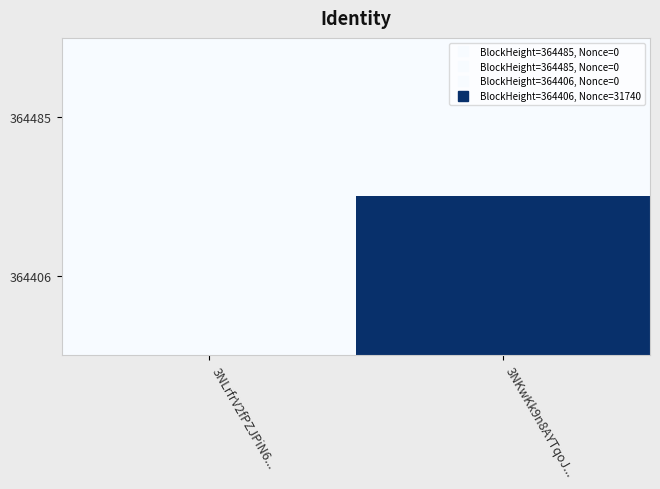

At which category is the sum across all series the highest?

3NKwKk9n8AYTqoJ...